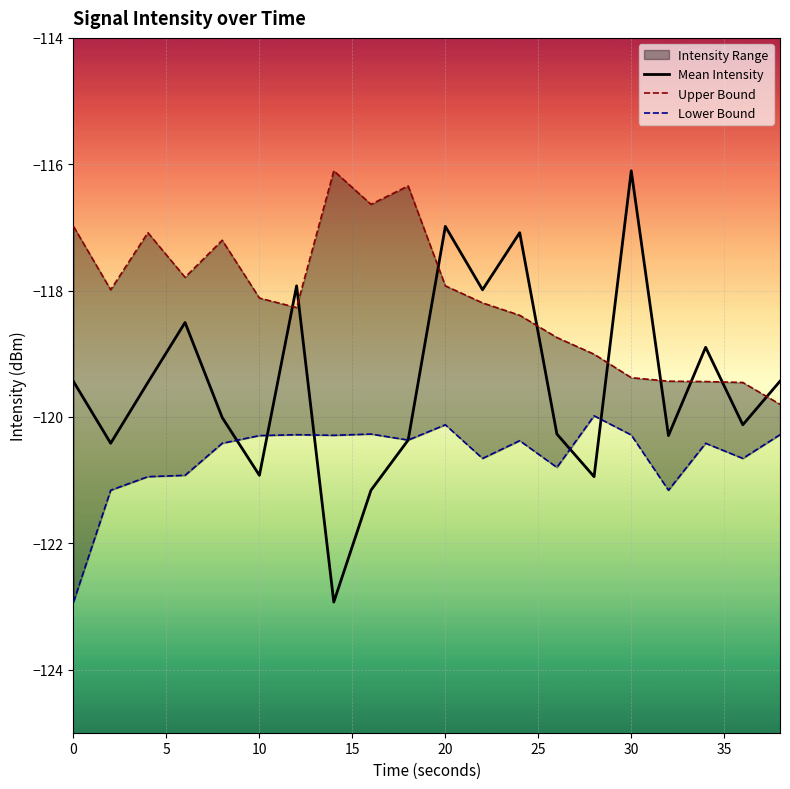

Which series ends up on top after the final intersection of Mean Intensity and Upper Bound?

Mean Intensity